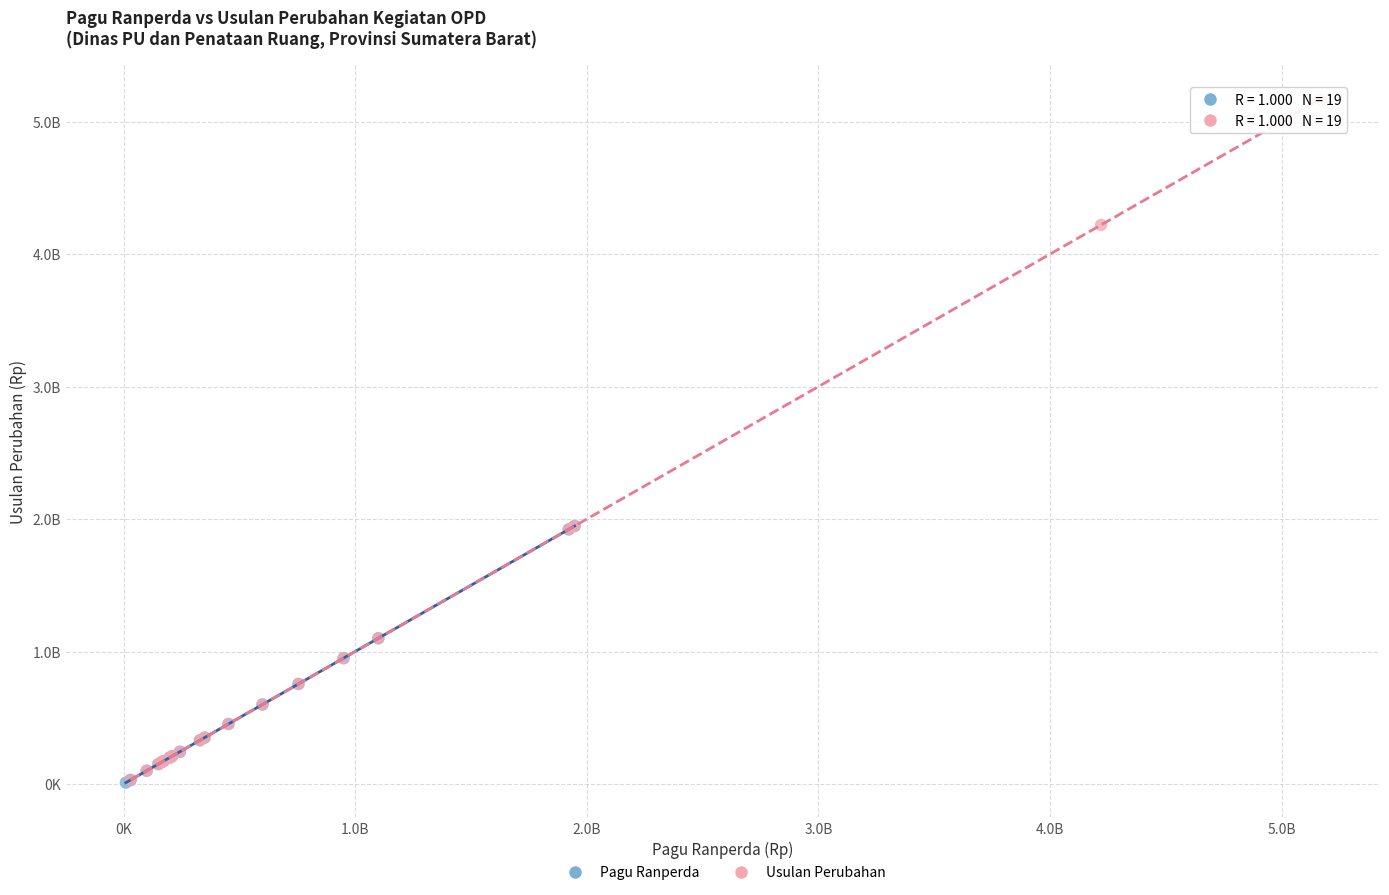

What are all the series names shown in the legend?

Pagu Ranperda, Usulan Perubahan